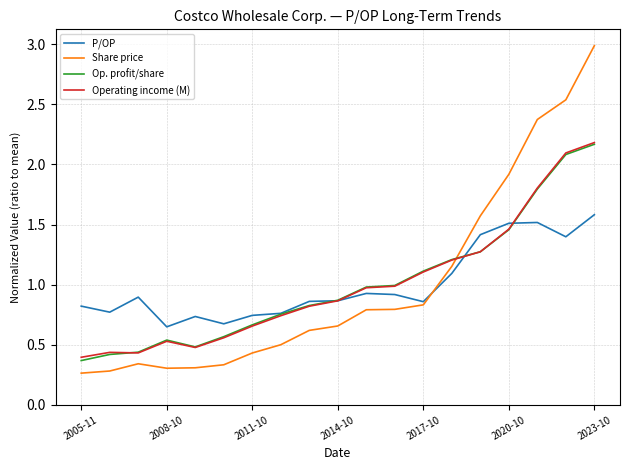

Which series has the widest spread of values?

Share price